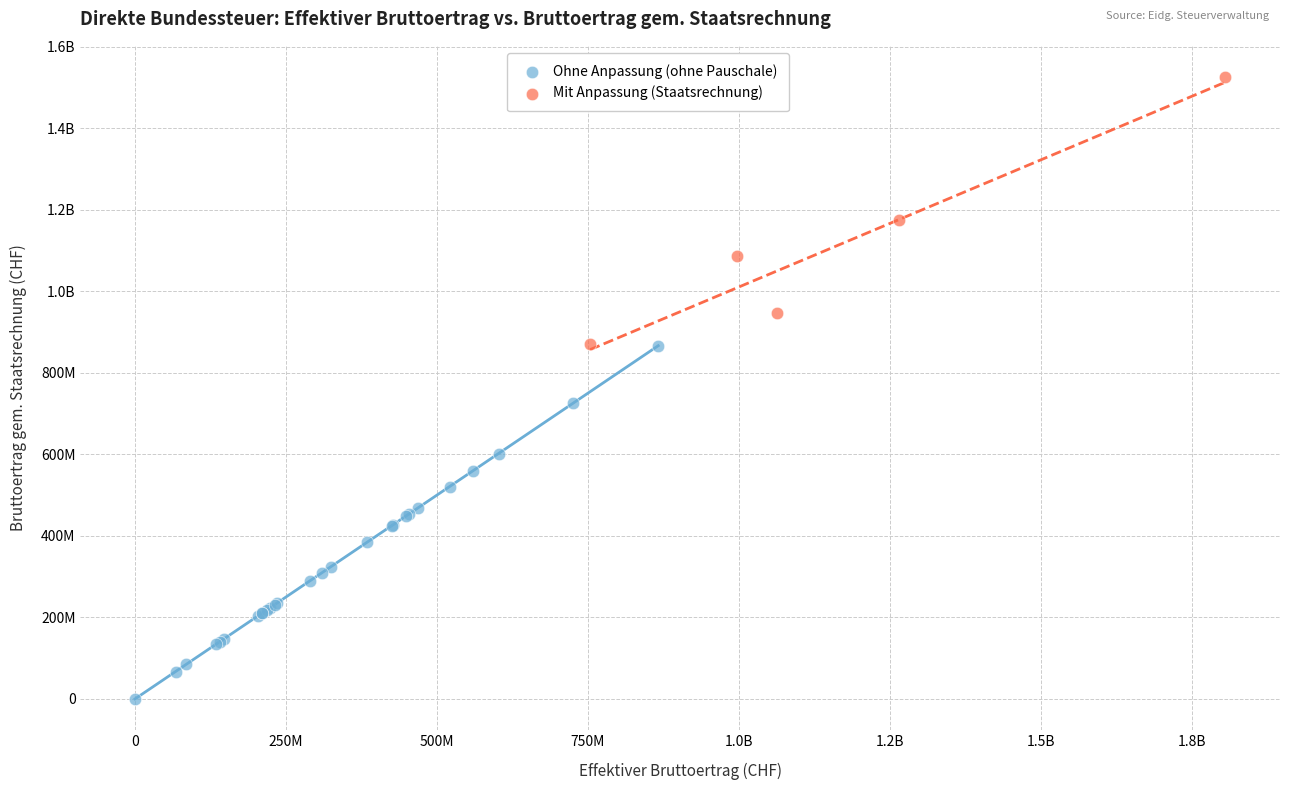

What are all the series names shown in the legend?

Ohne Anpassung (ohne Pauschale), Mit Anpassung (Staatsrechnung)